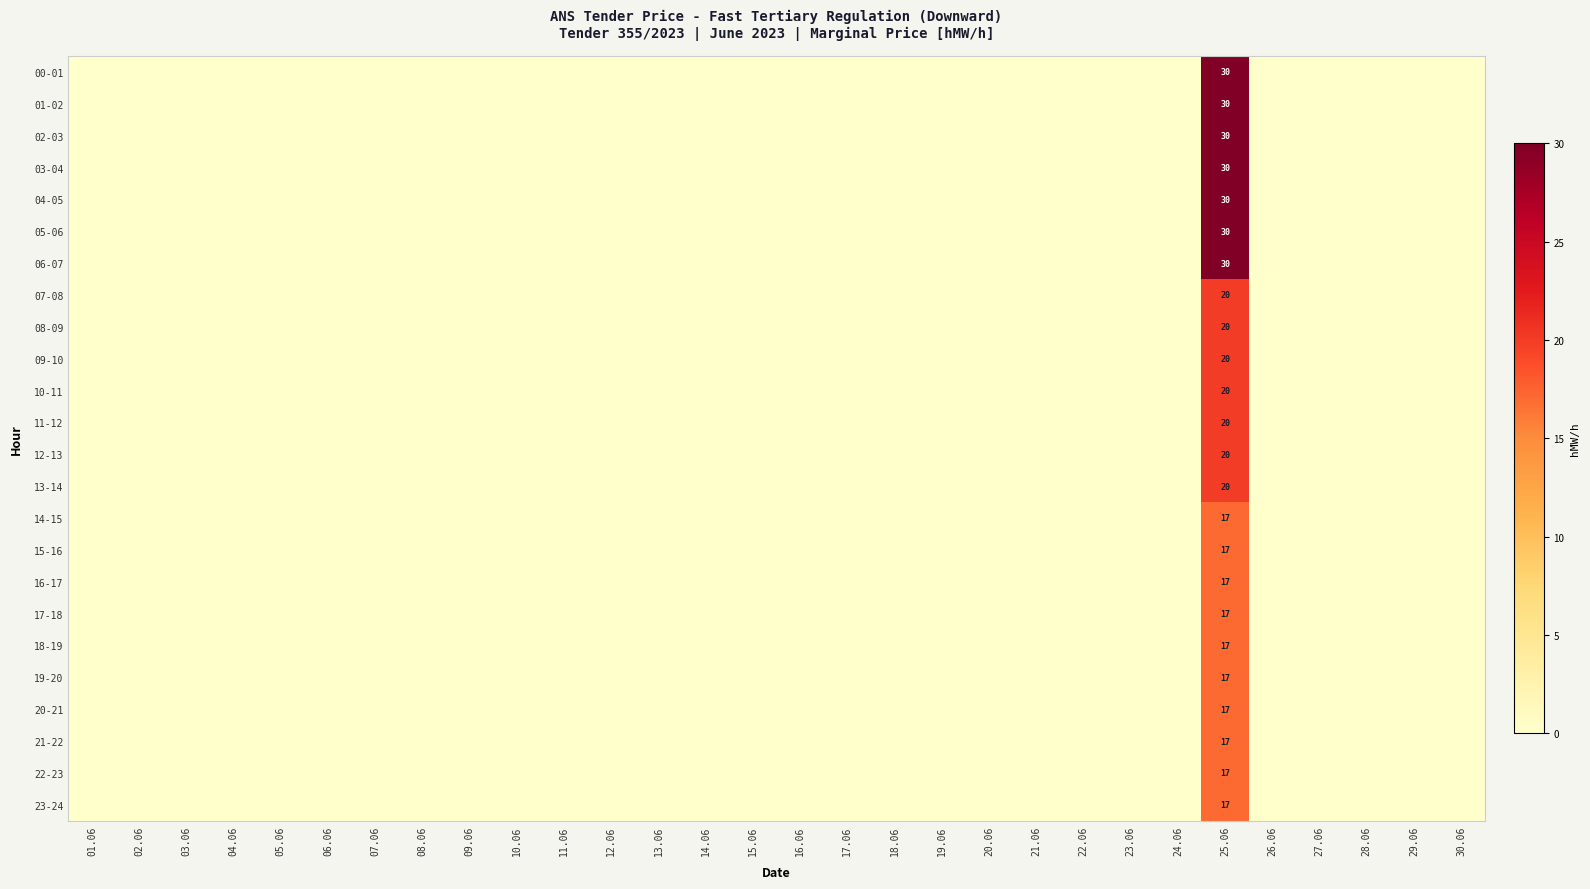

How many values in 06-07 are above zero?

1